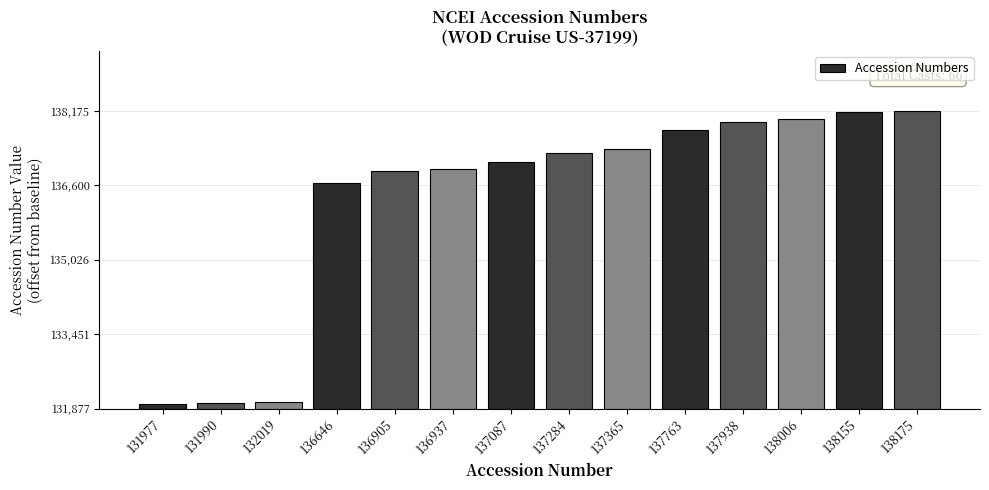

The value at 137938 is 10899. True or false?

False